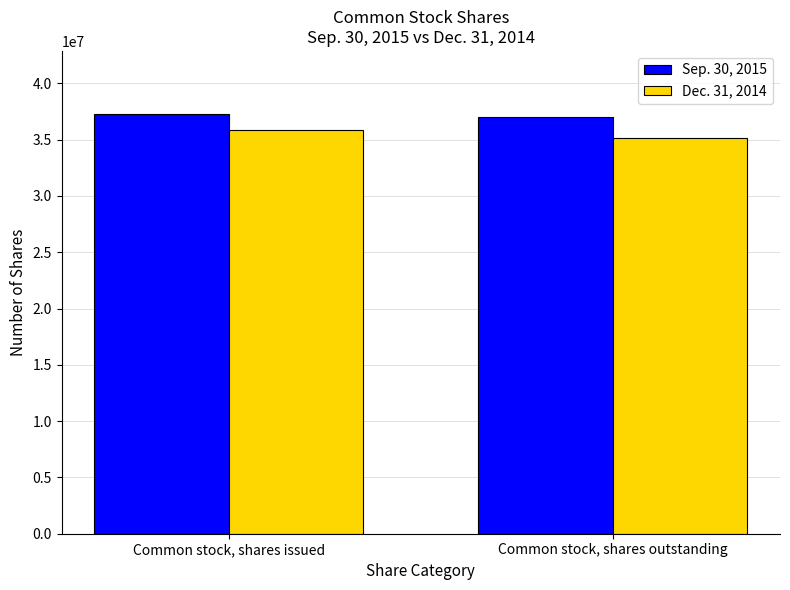

Between Common stock, shares issued and Common stock, shares outstanding, which series saw the biggest shift?

Dec. 31, 2014